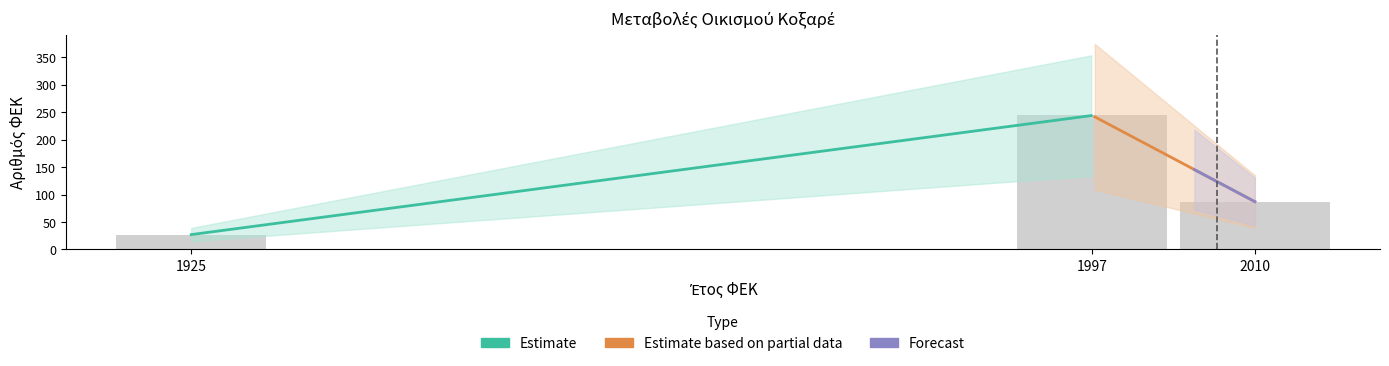

Rank the categories by value from highest to lowest.

1997, 2010, 1925